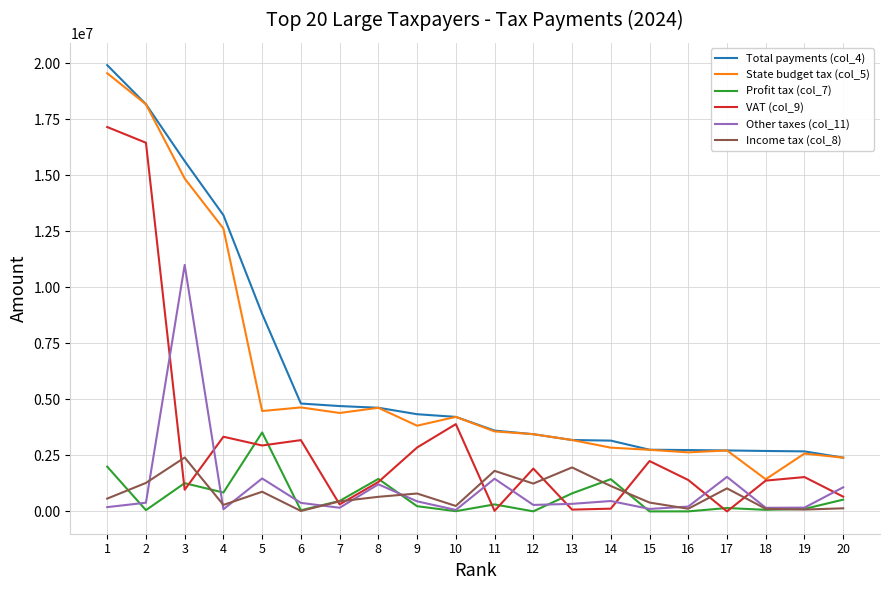

What is the approximate value of VAT (col_9) at 9?

2850250.4